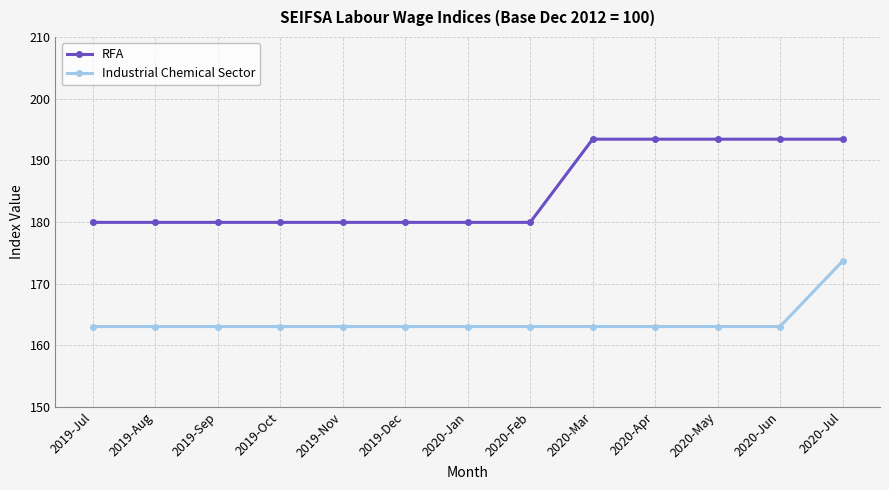

At which category is the sum across all series the highest?

2020-Jul